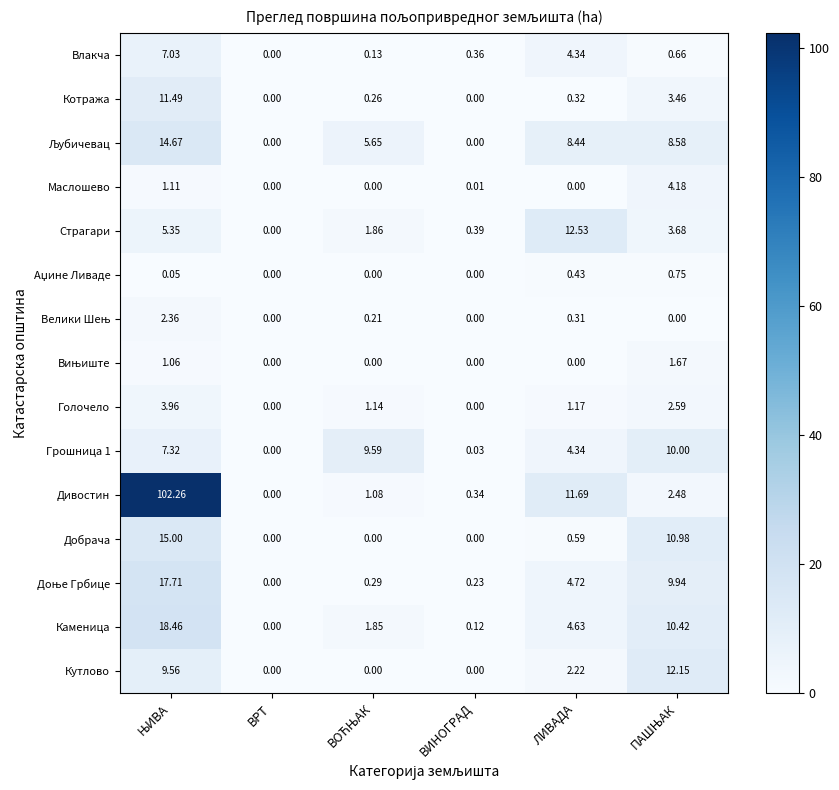

Which series has the largest range (max minus min)?

Дивостин